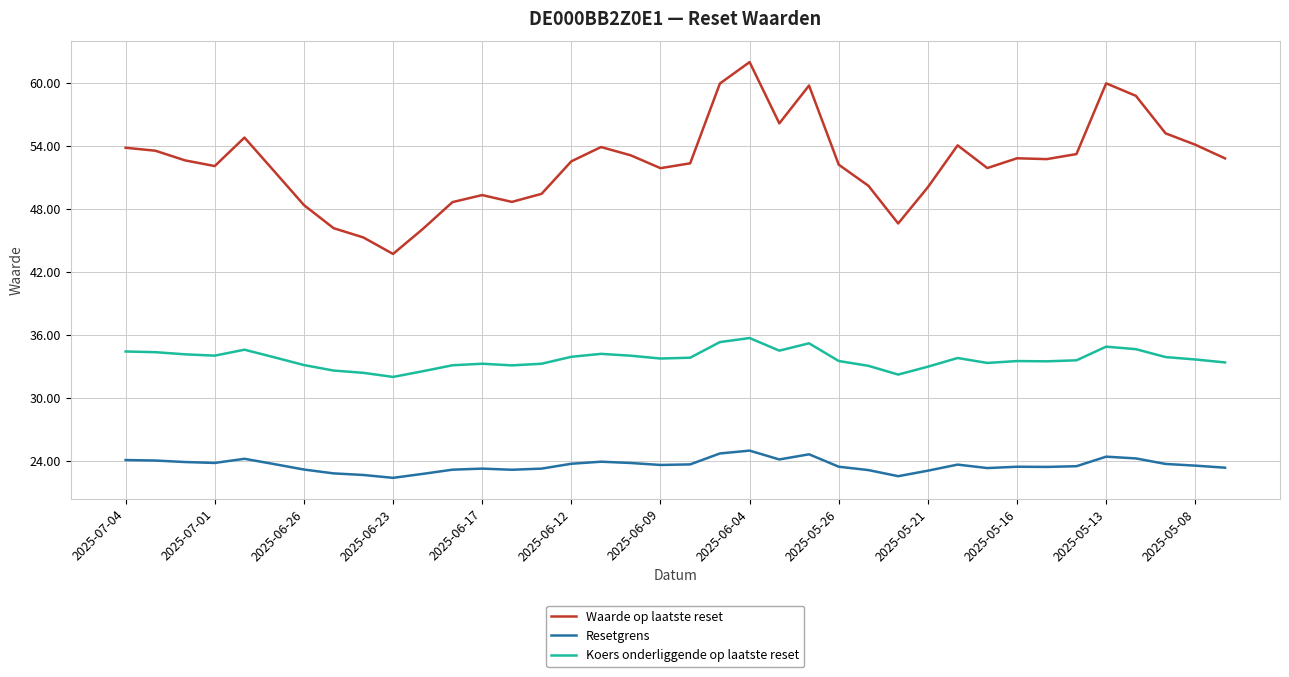

How many lines are shown in the chart?

3